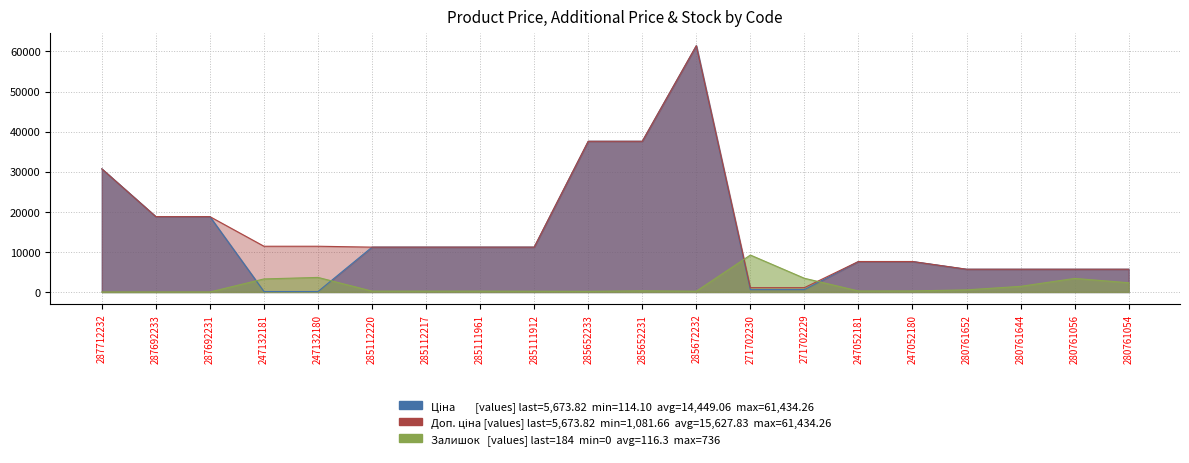

Between which two adjacent categories do Залишок and Ціна first intersect?

287692231 and 247132181